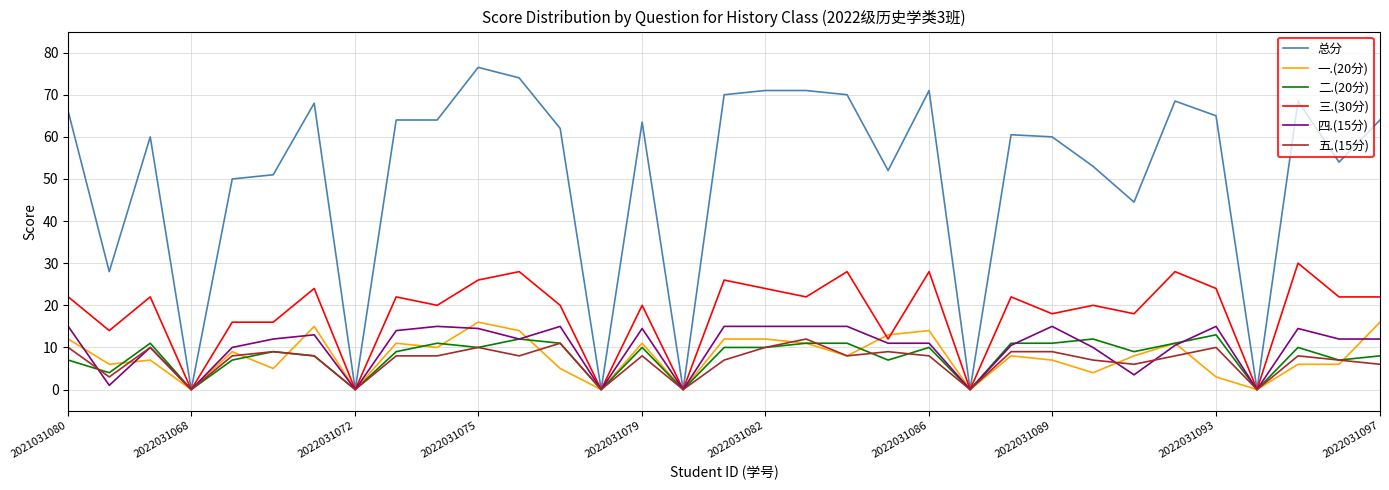

Which series has the largest total across all categories?

总分